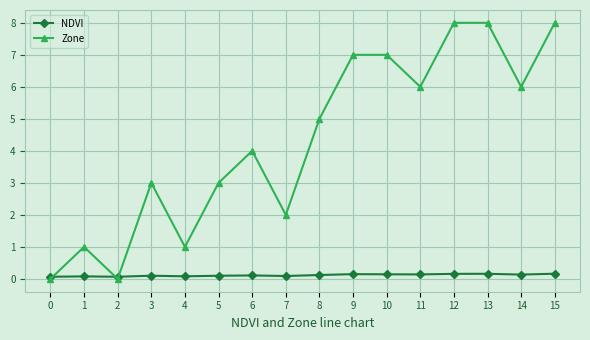

True or false: Zone has a value of 4.0 at 6.

True